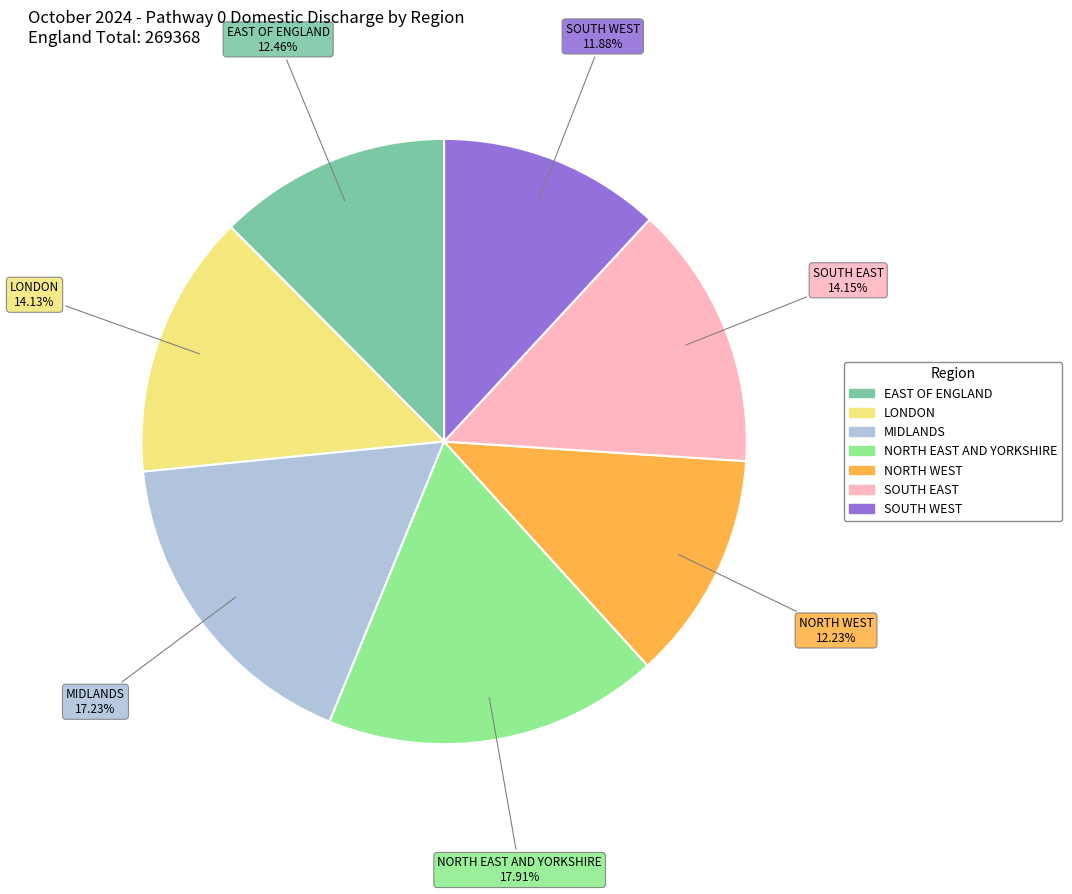

Which category has the biggest portion of the pie?

NORTH EAST AND YORKSHIRE